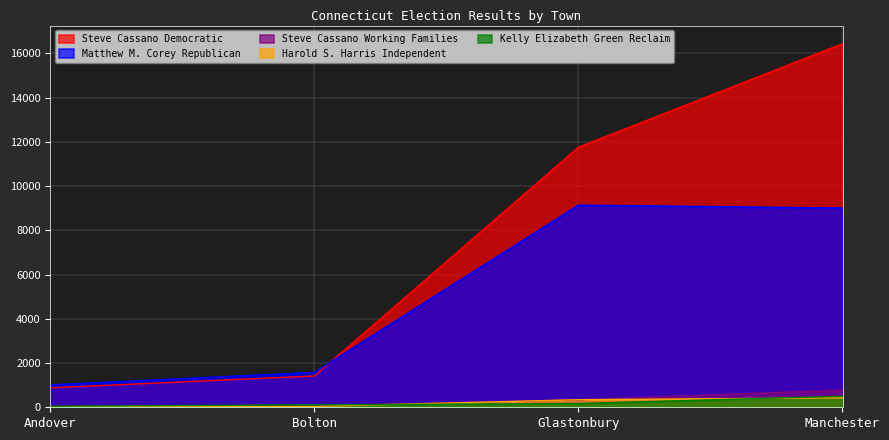

True or false: Steve Cassano Working Families has more than 2 interior local peaks.

False